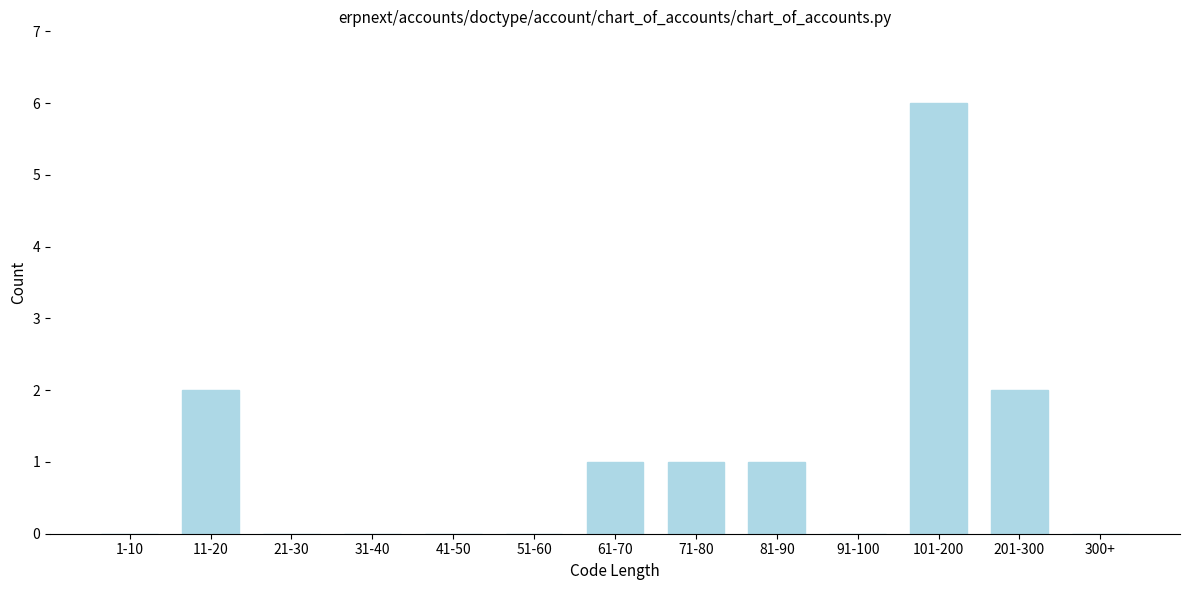

Reading left to right, extract all data points from this chart.

1-10=0	11-20=2	21-30=0	31-40=0	41-50=0	51-60=0	61-70=1	71-80=1	81-90=1	91-100=0	101-200=6	201-300=2	300+=0